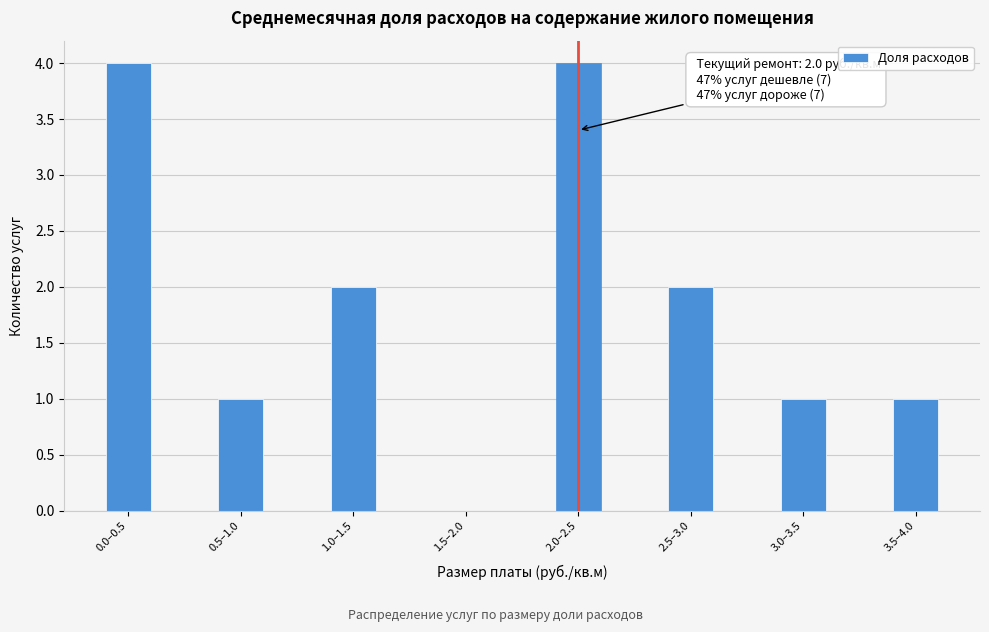

Reading left to right, list all the values displayed in this chart.

0.0–0.5=4	0.5–1.0=1	1.0–1.5=2	1.5–2.0=0	2.0–2.5=4	2.5–3.0=2	3.0–3.5=1	3.5–4.0=1